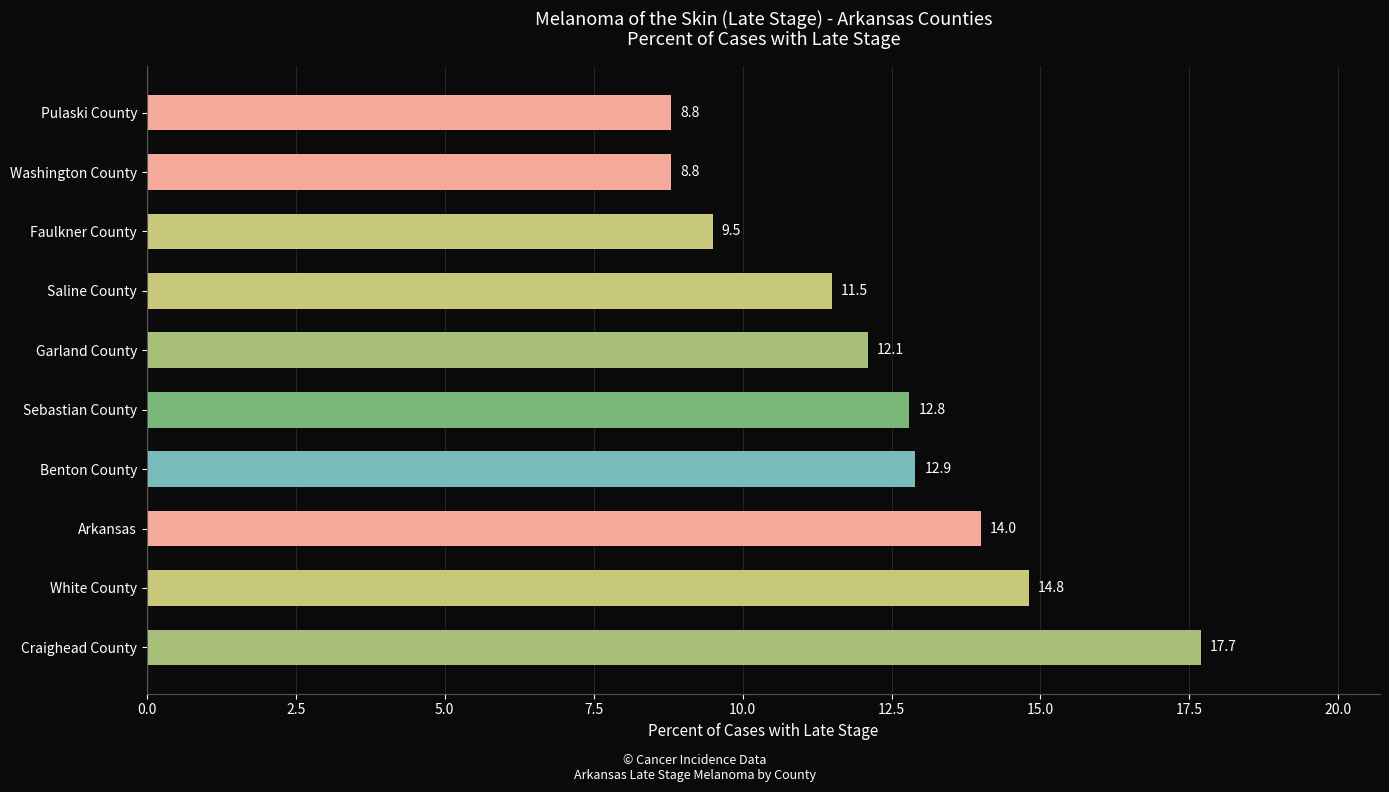

Approximately how many times larger is the value at Faulkner County compared to White County?

0.6